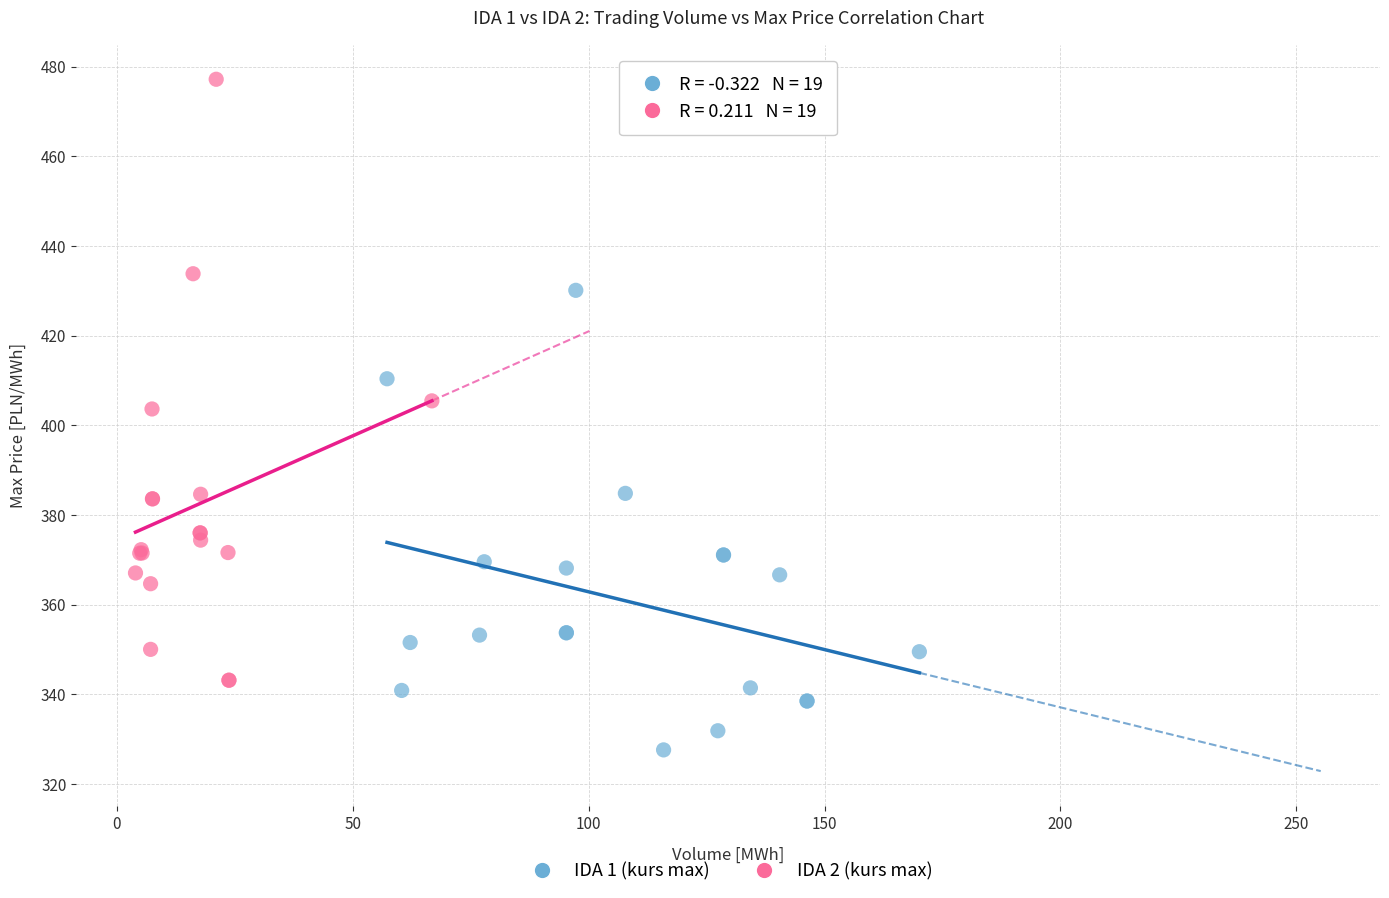

Which series has the largest Y range (max minus min)?

IDA 2 (kurs max)